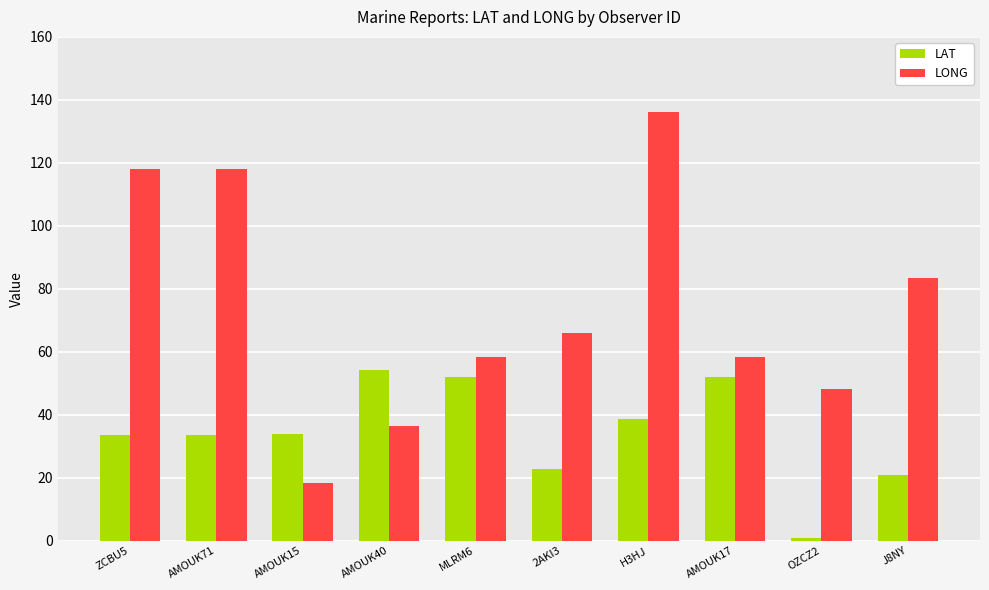

At J8NY, list the series in order from smallest to largest.

LAT, LONG